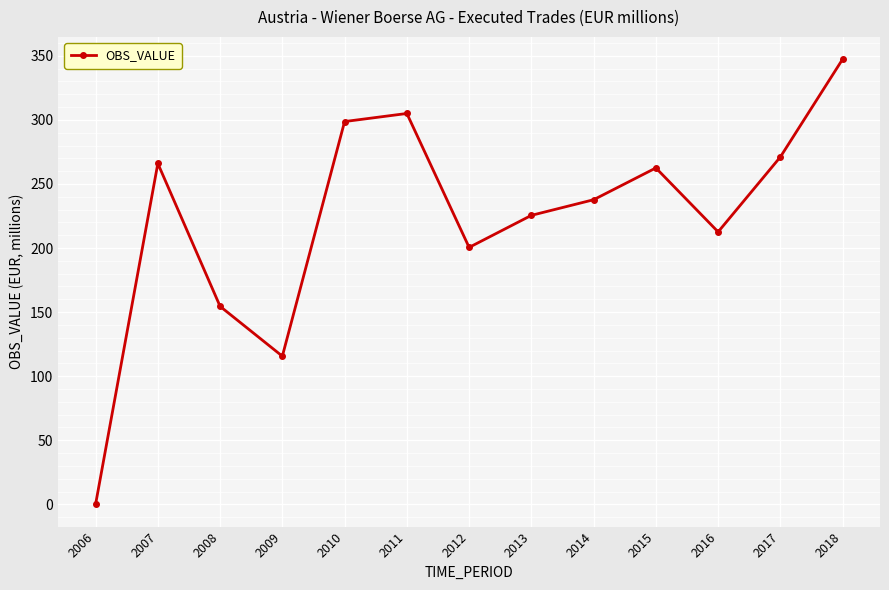

Reading left to right, what are all the values shown in this chart?

0.0	266.0	154.5	115.6	298.7	305.0	200.5	225.5	237.7	262.5	212.6	271.1	347.4